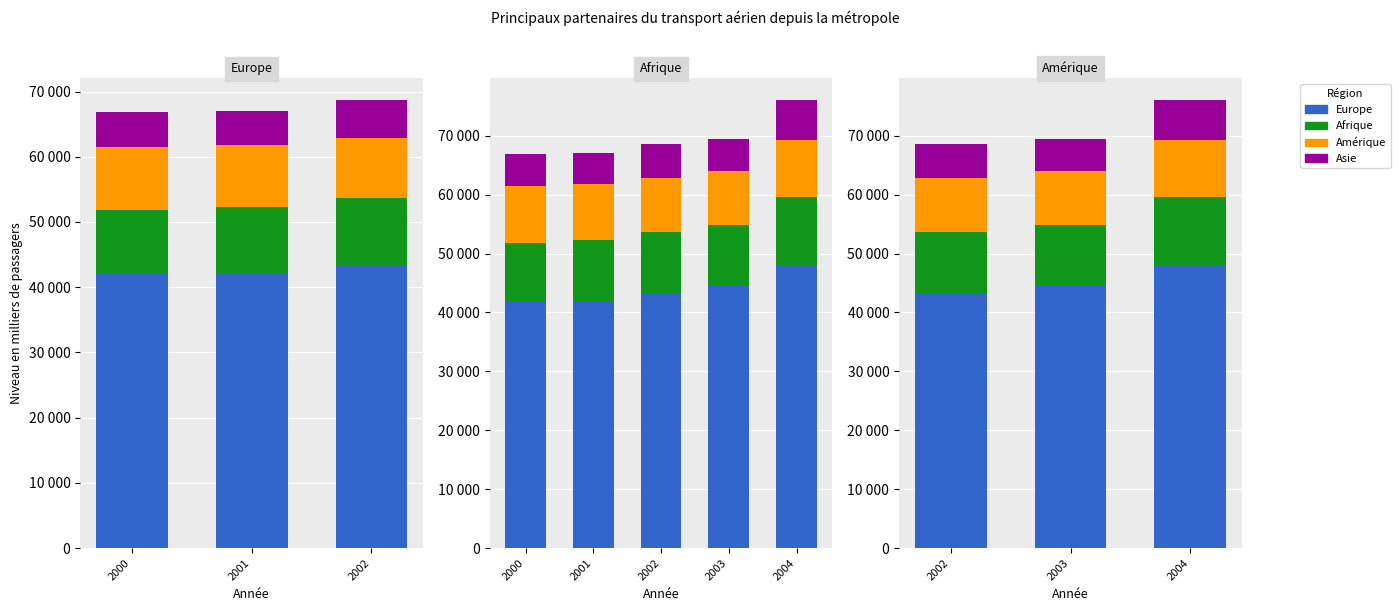

What is the minimum value for Amérique?

9043.0